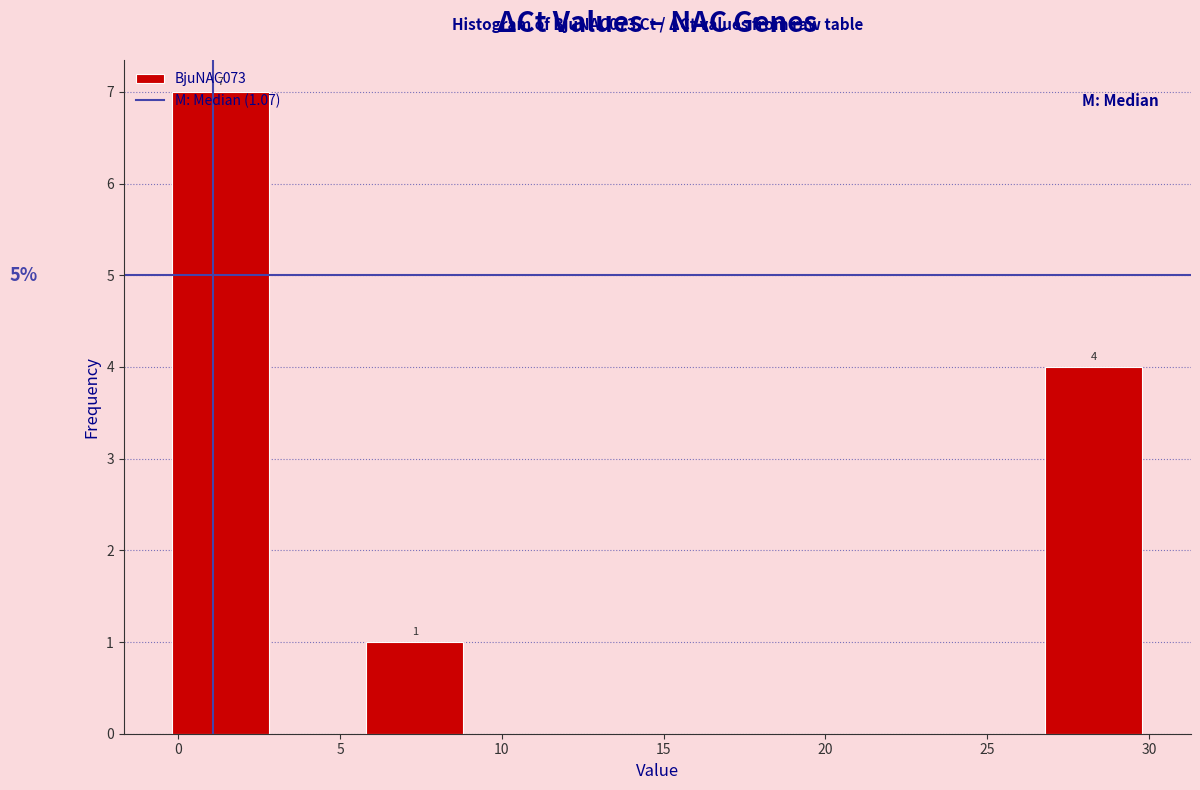

Which range on the x-axis has the tallest bar?

0 to 3